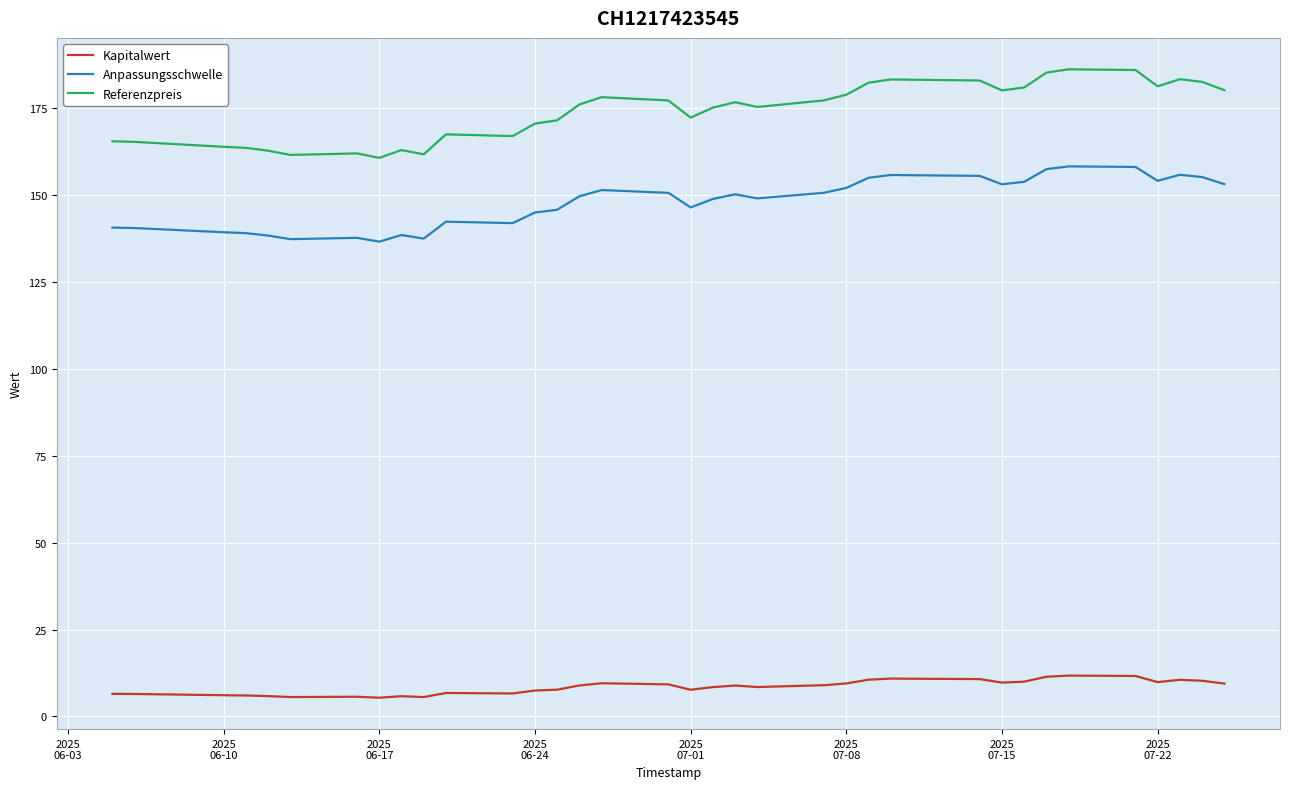

Which series has the widest spread of values?

Referenzpreis